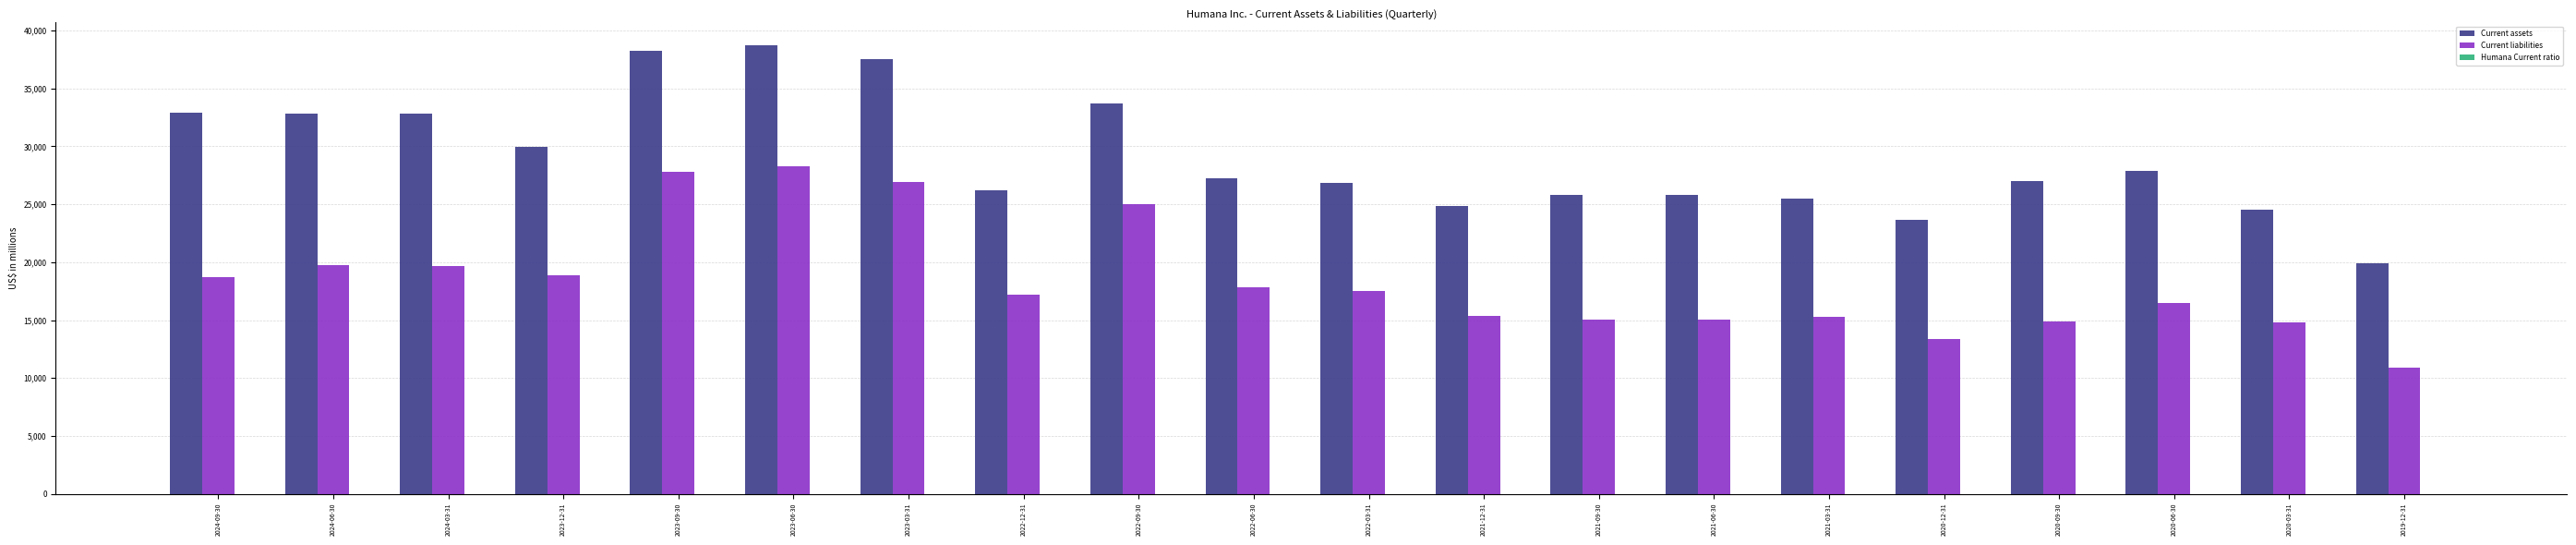

What is the maximum value shown in the chart?

38759.0